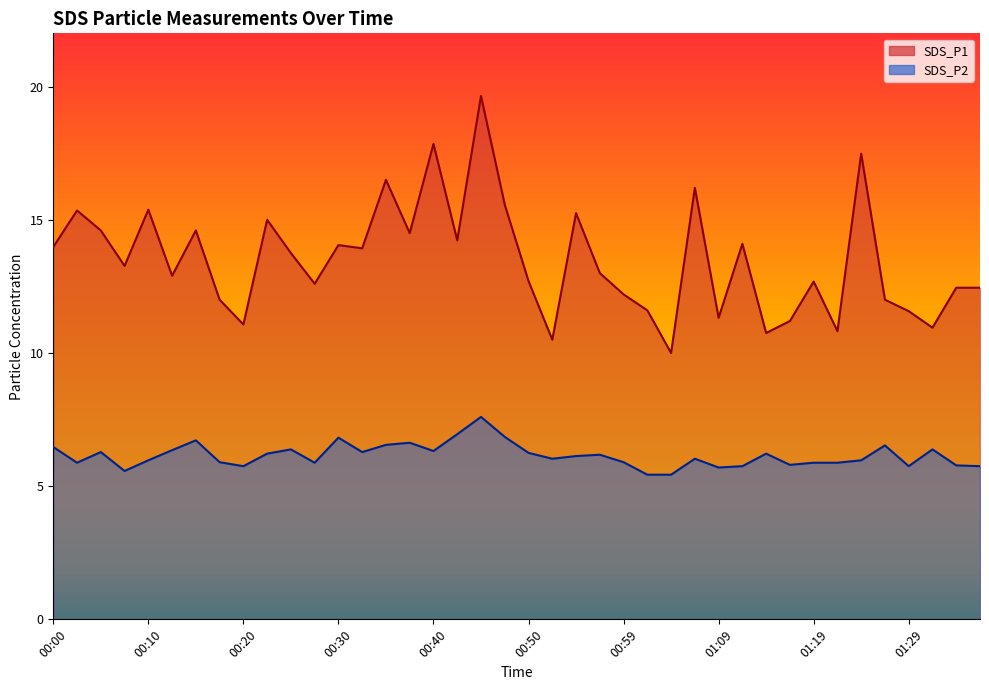

At which label does SDS_P2 reach its minimum?

01:02